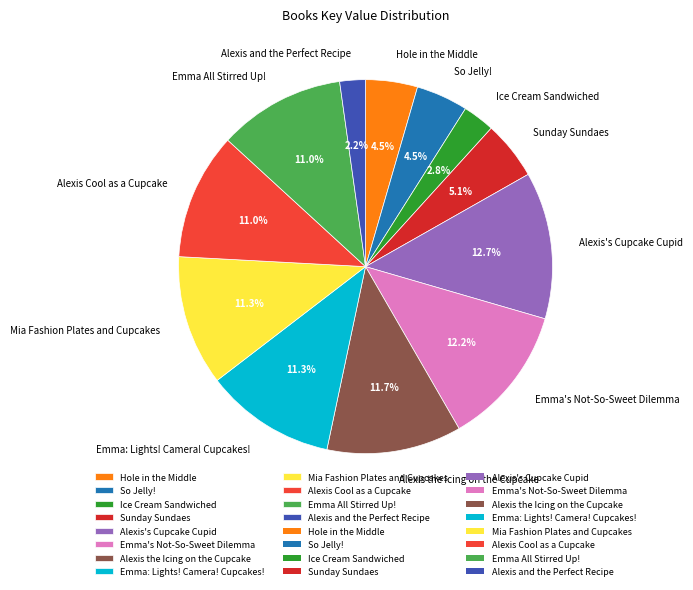

Between Alexis the Icing on the Cupcake and Emma's Not-So-Sweet Dilemma, which is larger?

Emma's Not-So-Sweet Dilemma